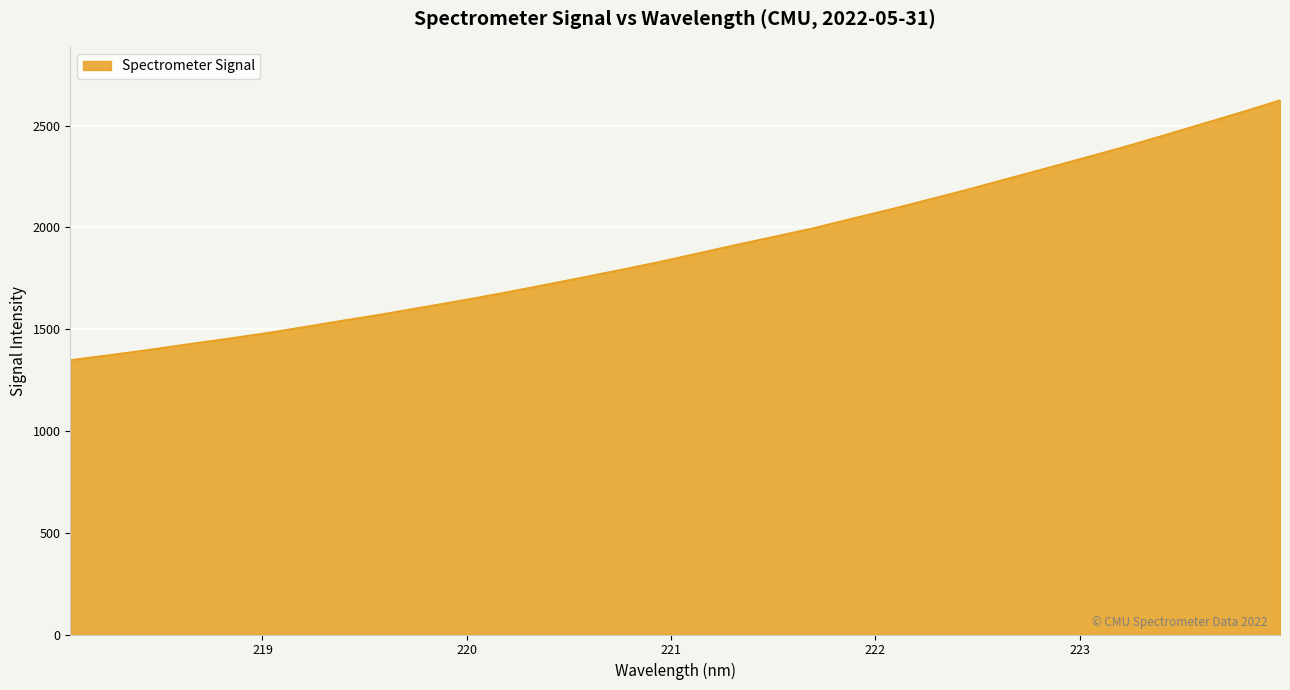

What is the smallest value displayed?

1348.4